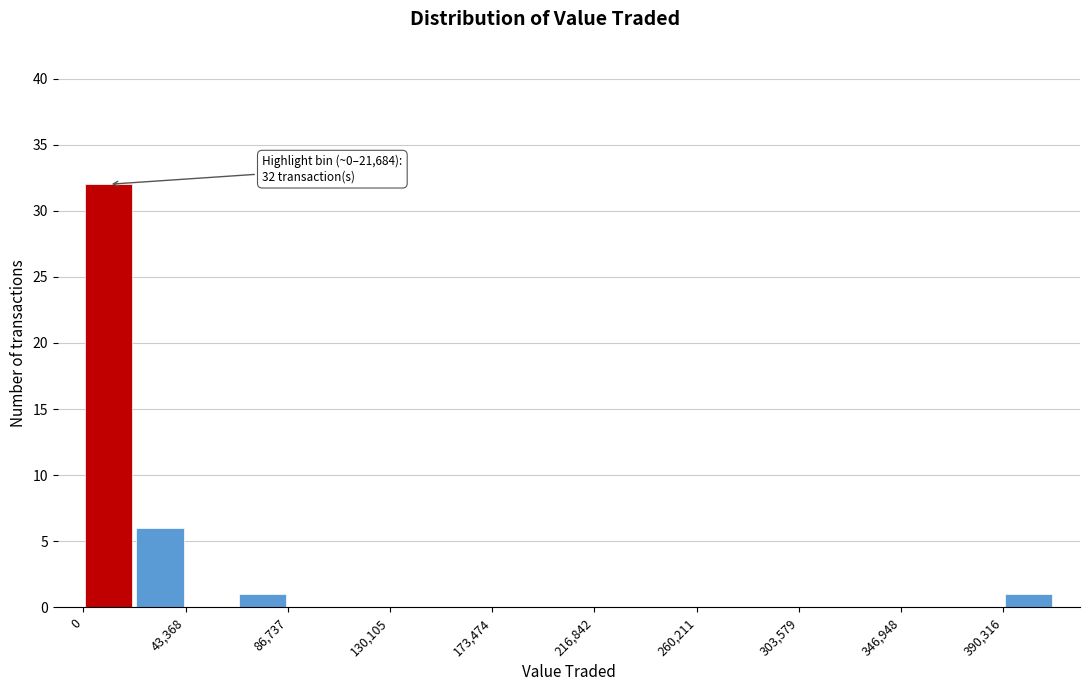

Over which range of the x-axis is the bar tallest?

0 to 20000